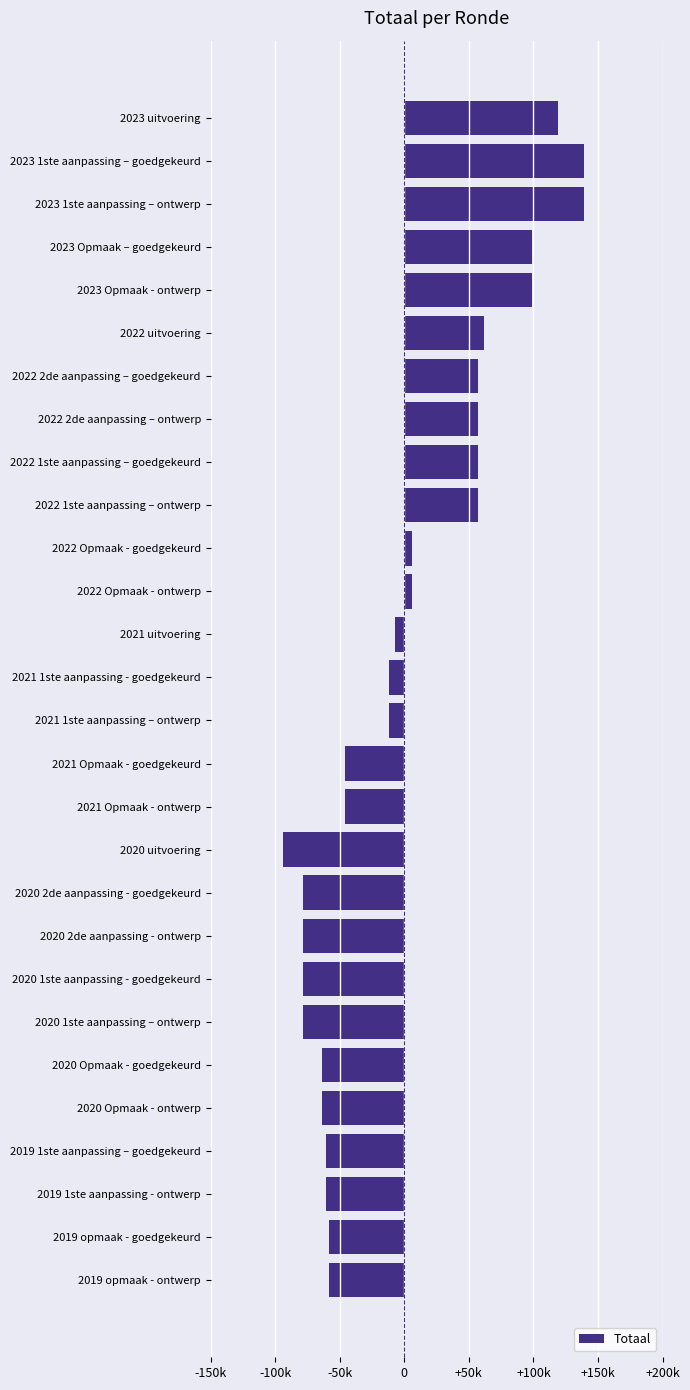

Does the chart contain any negative values?

Yes